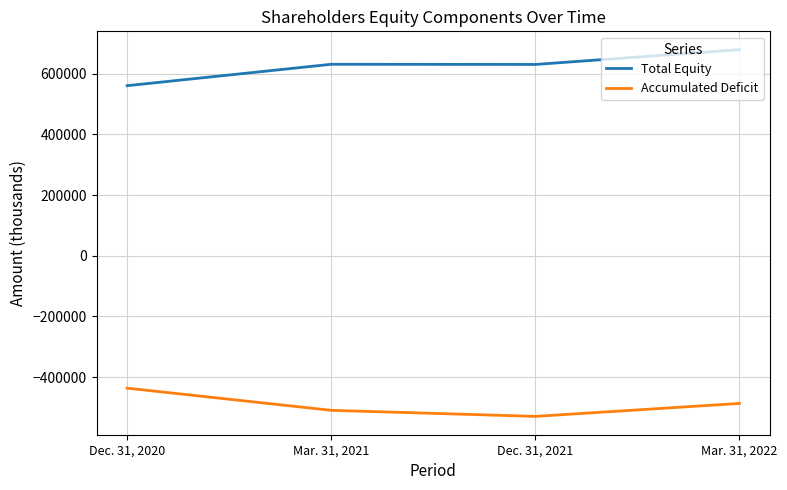

At which category does Total Equity reach its first local valley?

Dec. 31, 2021